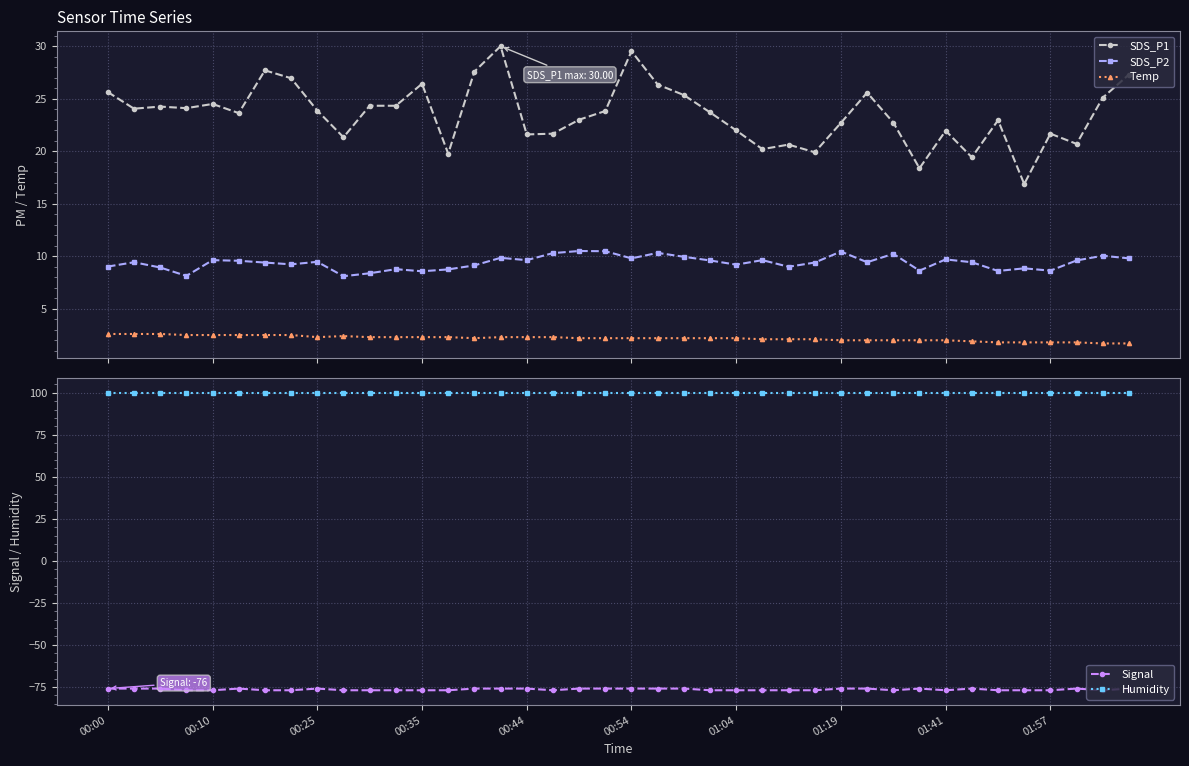

What is the highest value of the Humidity series?

99.9